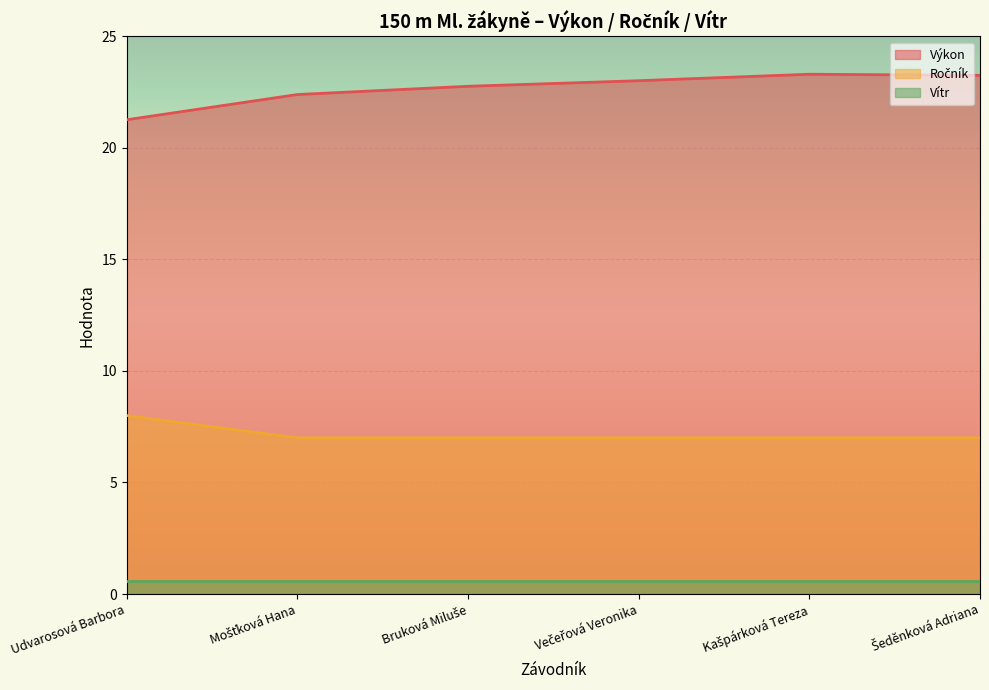

Is the value of Výkon at Mošťková Hana greater than the value of Ročník at Mošťková Hana?

Yes